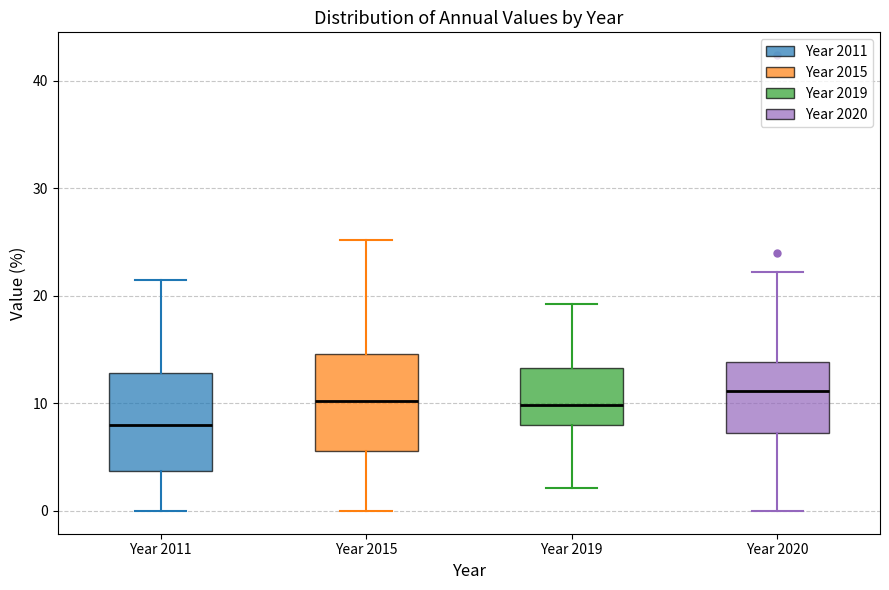

Reading left to right, read every box against the y-axis: the position of its median line, the range the box covers, and the ends of its whiskers. The values are not printed on the chart, so give them approximately, as read against the axis.

Year 2011: median 8, box 4 to 13, whiskers 0 to 22
Year 2015: median 10, box 6 to 15, whiskers 0 to 25
Year 2019: median 10, box 8 to 13, whiskers 2 to 19
Year 2020: median 11, box 7 to 14, whiskers 0 to 22